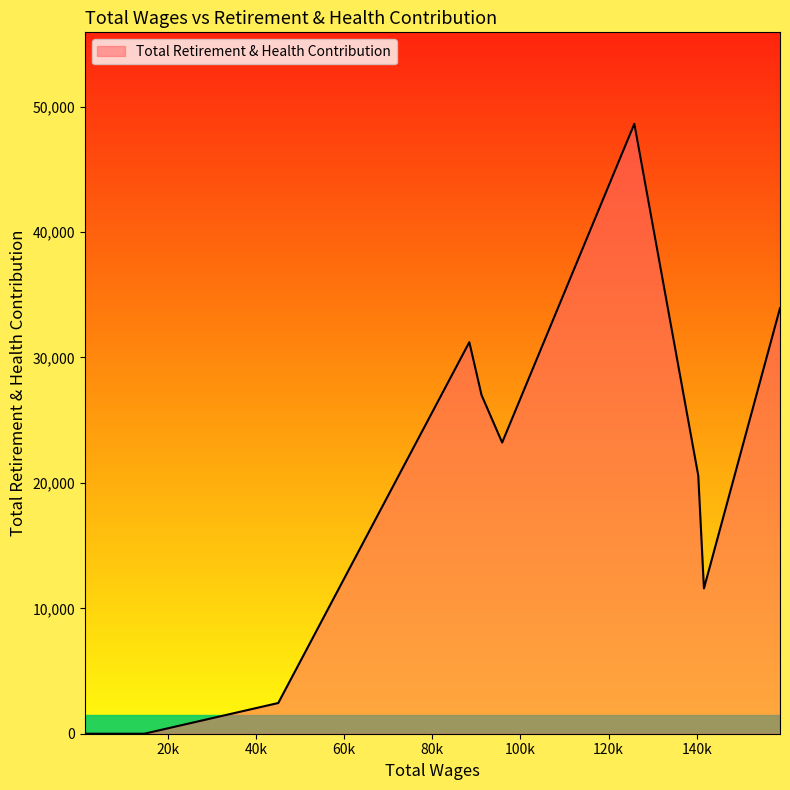

What is the greatest value displayed?

48632